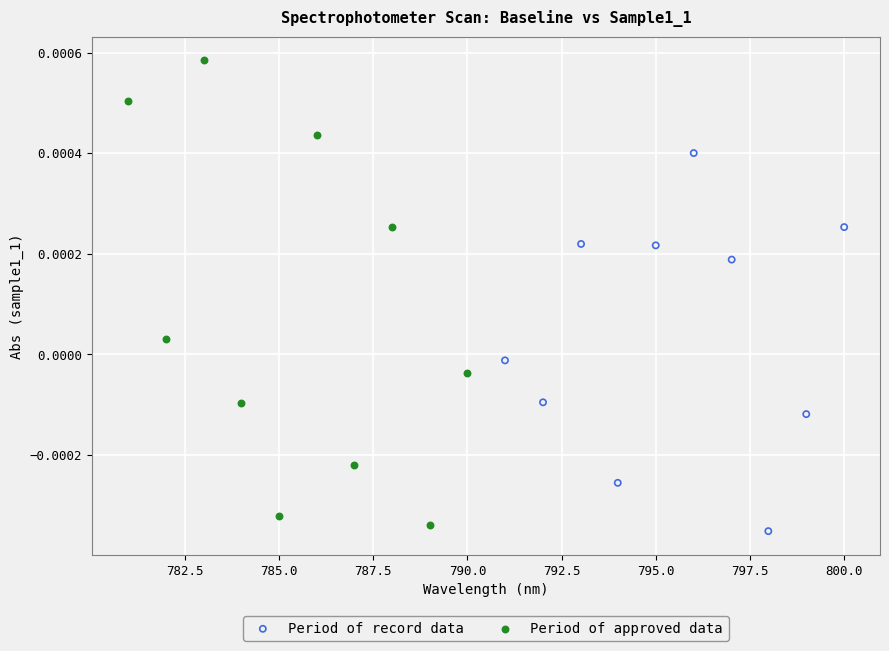

Which series has the widest spread of Y values?

Period of approved data